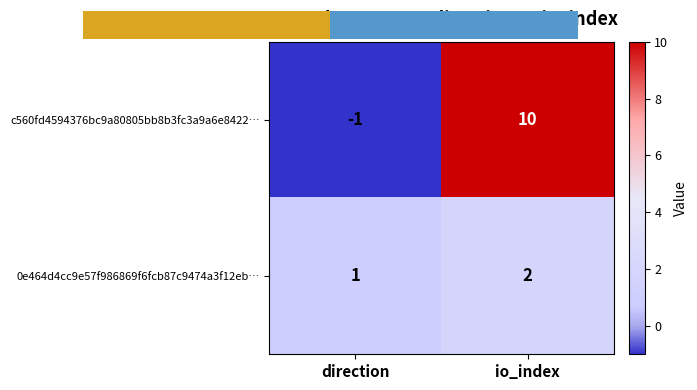

Between direction and io_index, which series saw the biggest shift?

c560fd4594376bc9a80805bb8b3fc3a9a6e8422…